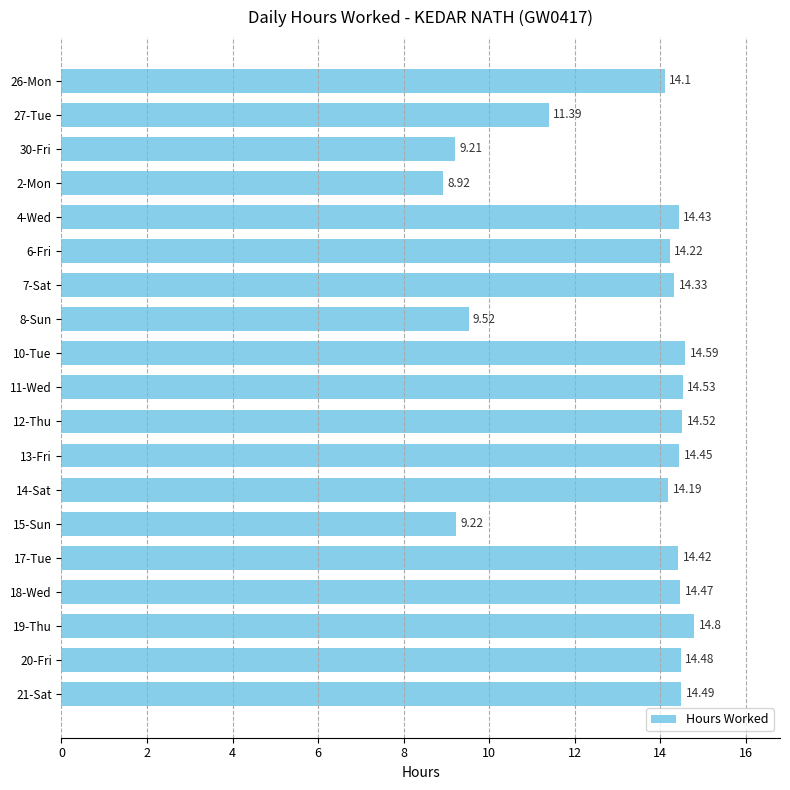

What is the sum of the values at 7-Sat and 19-Thu?

29.1